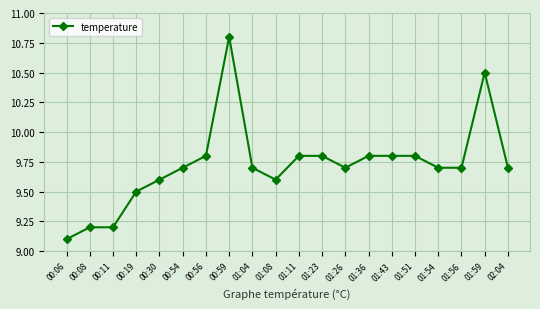

What is the label of the 1st point from the right?

02:04